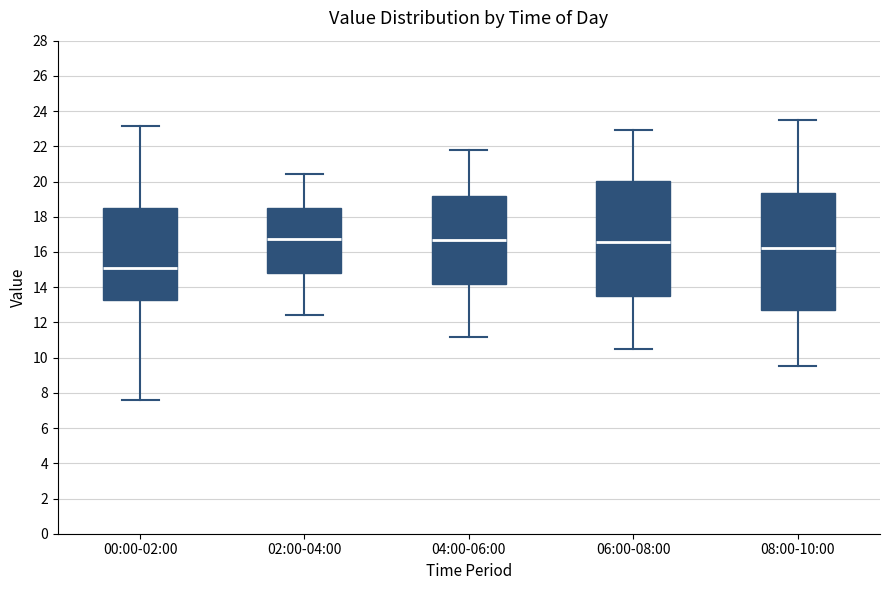

Reading left to right, transcribe this box plot: for each box, give where its median line is, the range the box spans, and where its two whiskers end, as read against the y-axis. The values are not printed on the chart, so give them approximately, as read against the axis.

00:00-02:00: median 15.0, box 13.2 to 18.4, whiskers 7.6 to 23.2
02:00-04:00: median 16.8, box 14.8 to 18.6, whiskers 12.4 to 20.4
04:00-06:00: median 16.8, box 14.2 to 19.2, whiskers 11.2 to 21.8
06:00-08:00: median 16.6, box 13.6 to 20.0, whiskers 10.6 to 23.0
08:00-10:00: median 16.2, box 12.8 to 19.4, whiskers 9.6 to 23.6